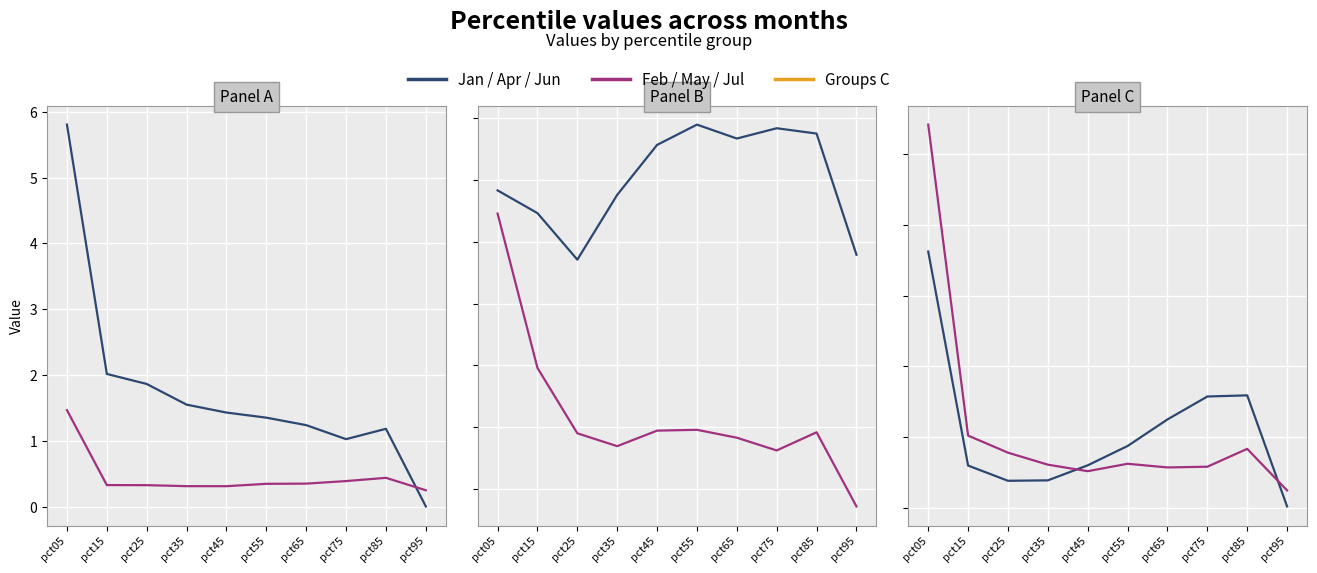

At which category does Apr reach its first local valley?

pct25